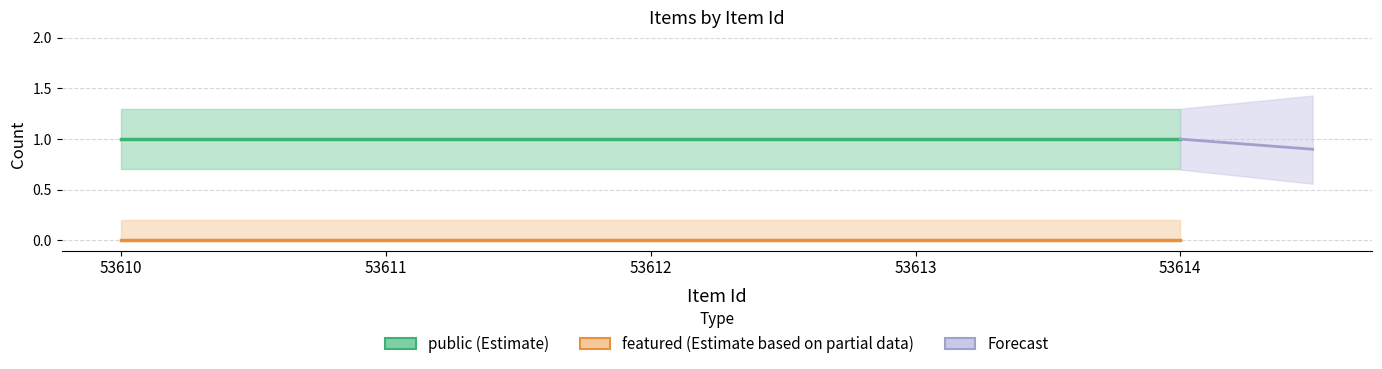

Does the chart have visible grid lines?

Yes